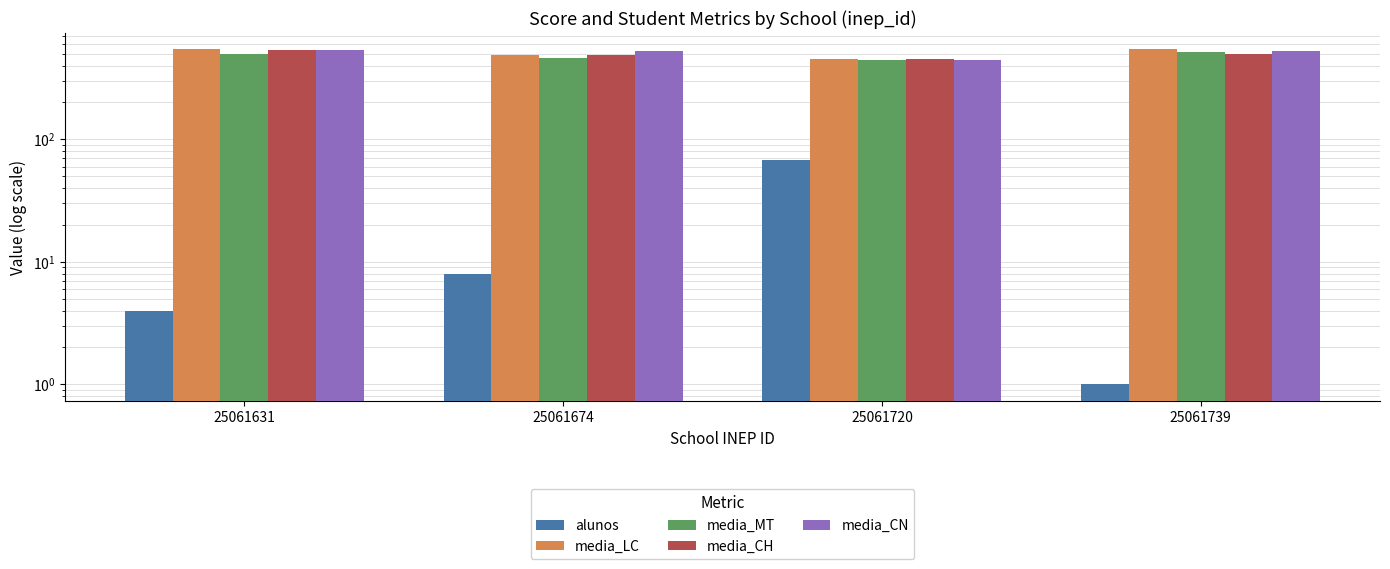

What is the spread (max minus min) of values at 25061631?

539.0